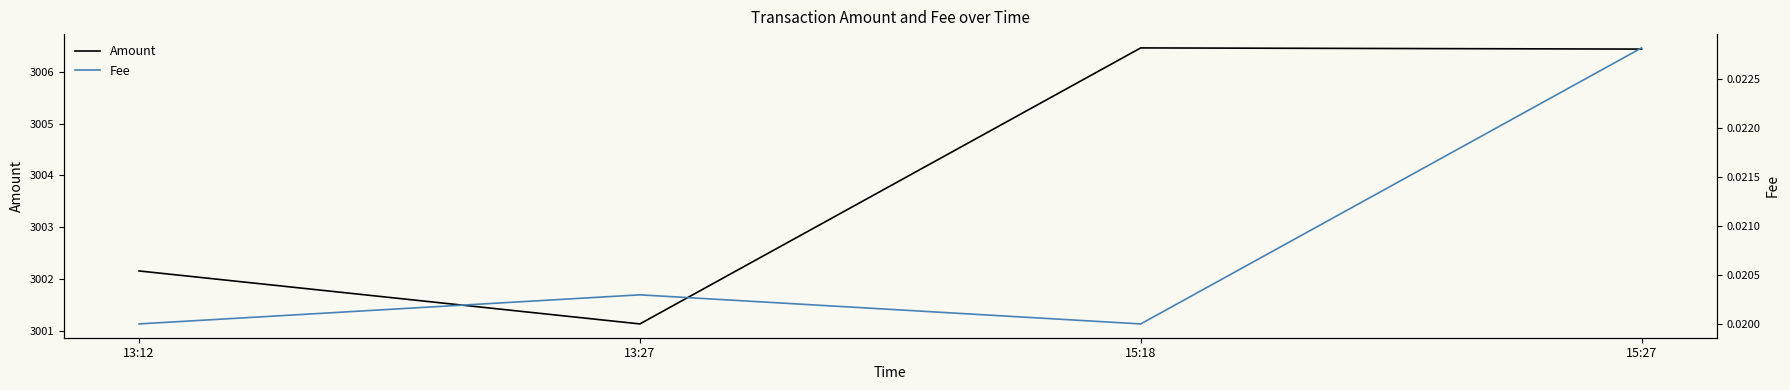

Is this an area chart (filled region under the line)?

No